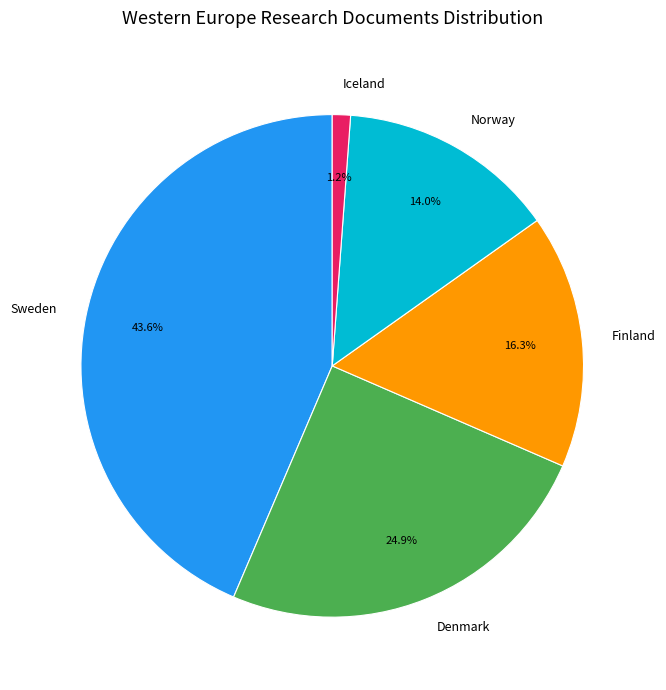

To the nearest percent, what percentage of the pie is Denmark?

25%